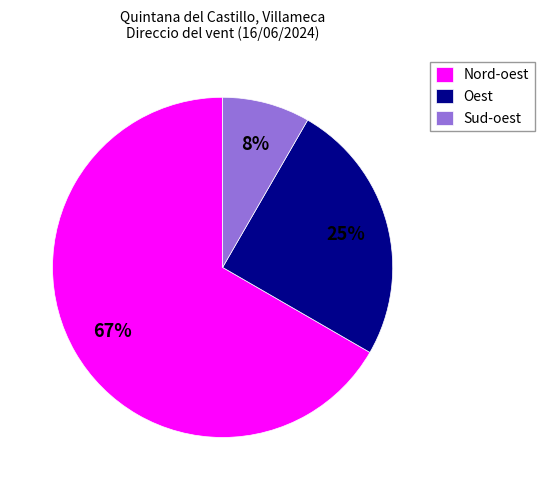

What percentage is the Nord-oest slice, to the nearest percent?

67%